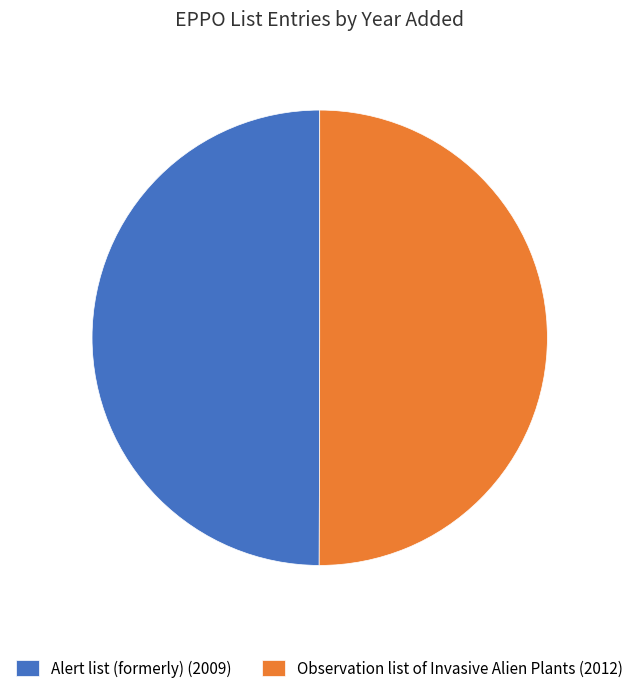

Is the sum of Observation list of Invasive Alien Plants (2012) and Alert list (formerly) (2009) greater than half?

Yes